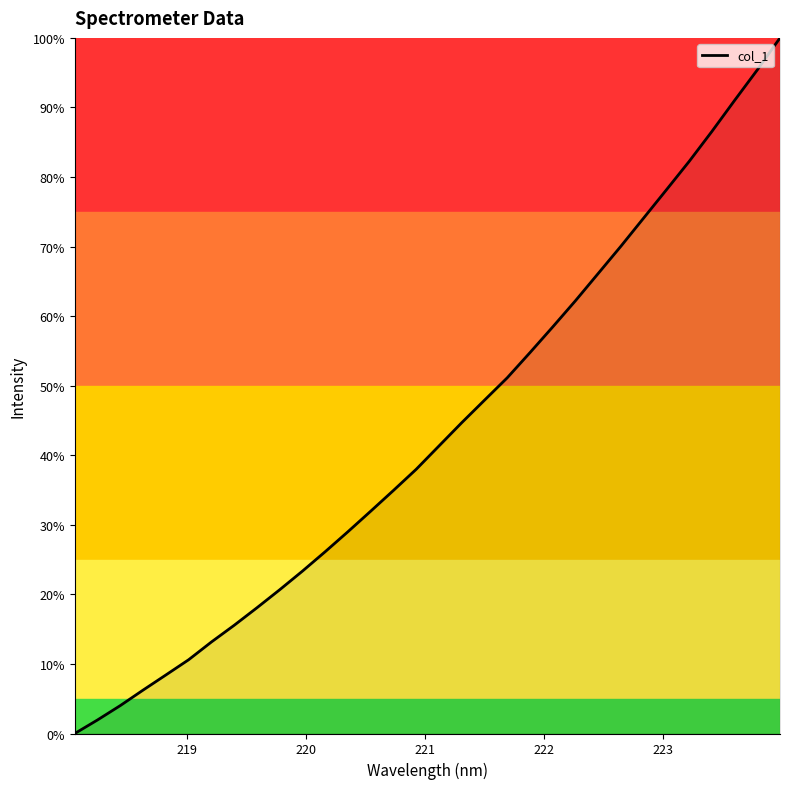

What is the greatest value displayed?

100.0